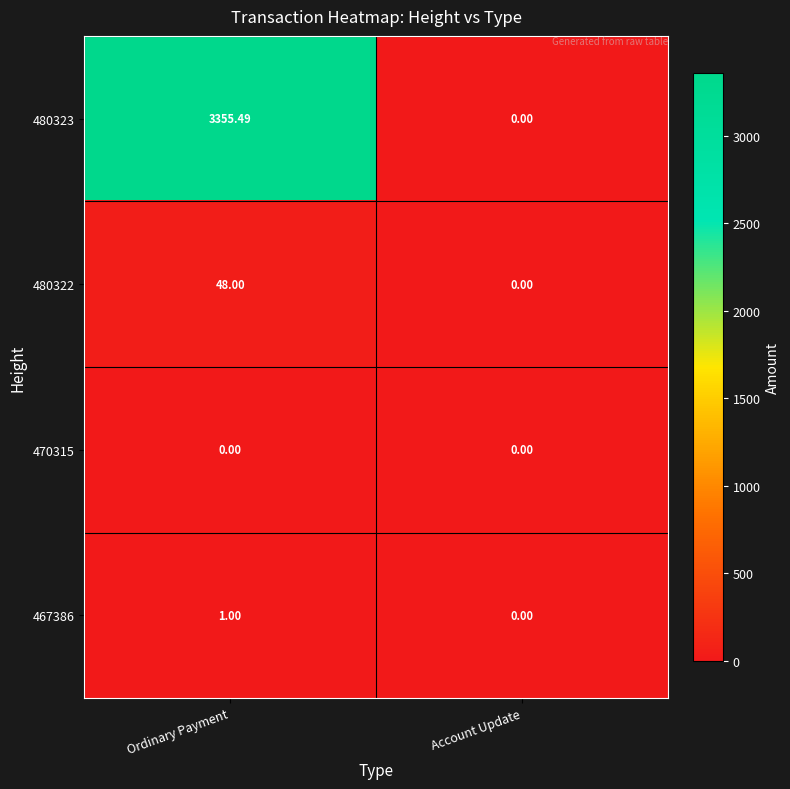

Rank the series by their maximum value, from lowest to highest.

470315, 467386, 480322, 480323